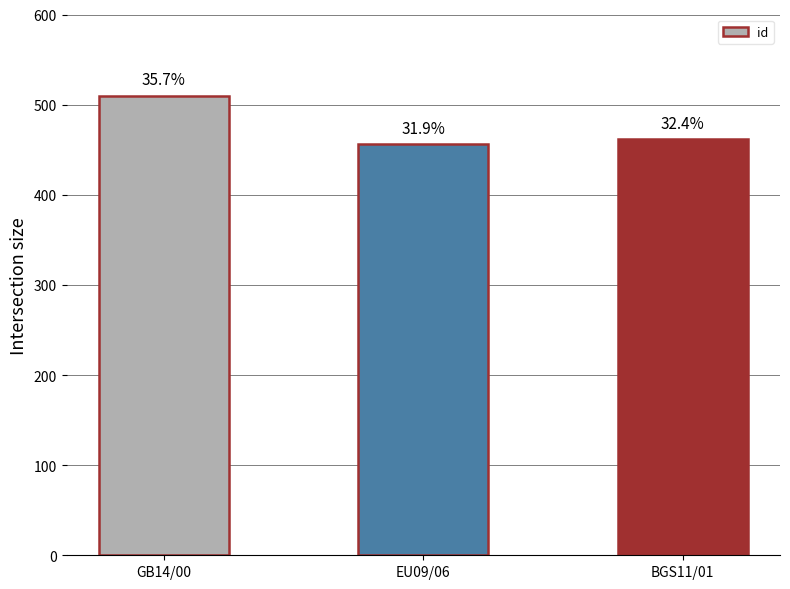

How many bars are there in total?

3